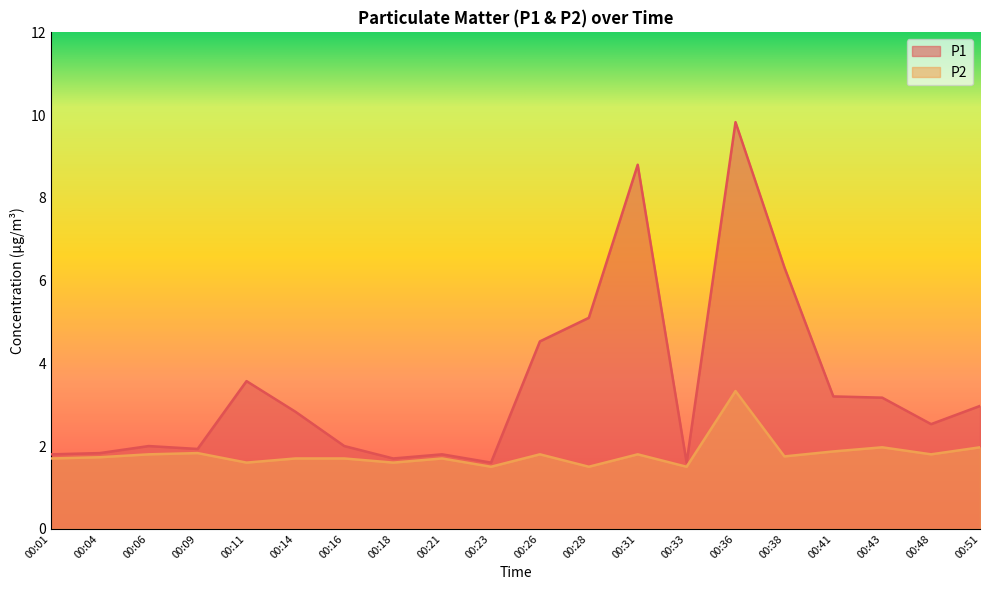

At which category does P2 reach its first local valley?

00:11